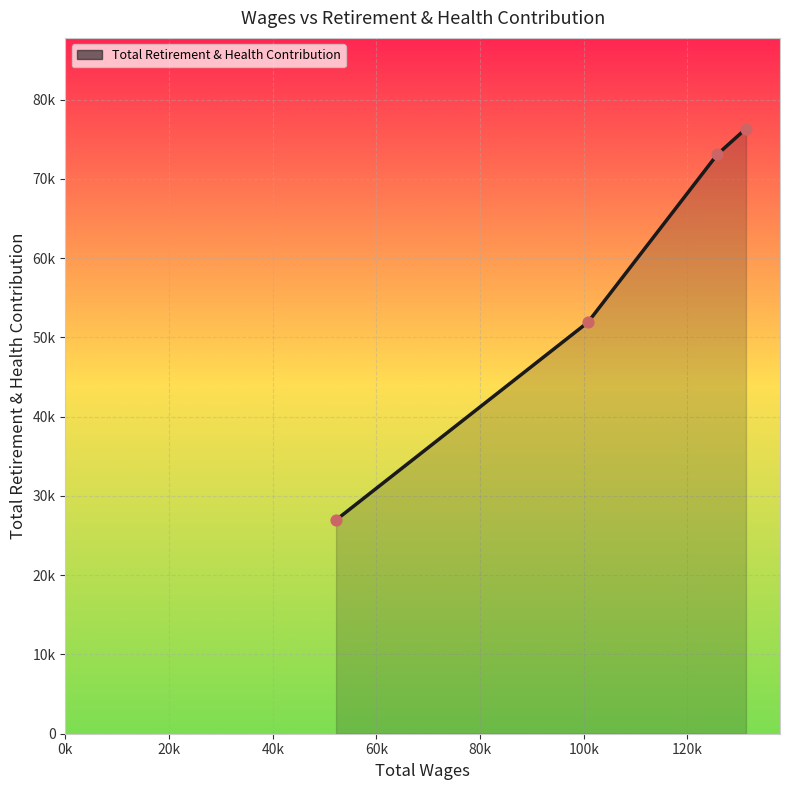

Is this an area chart (filled region under the line)?

Yes